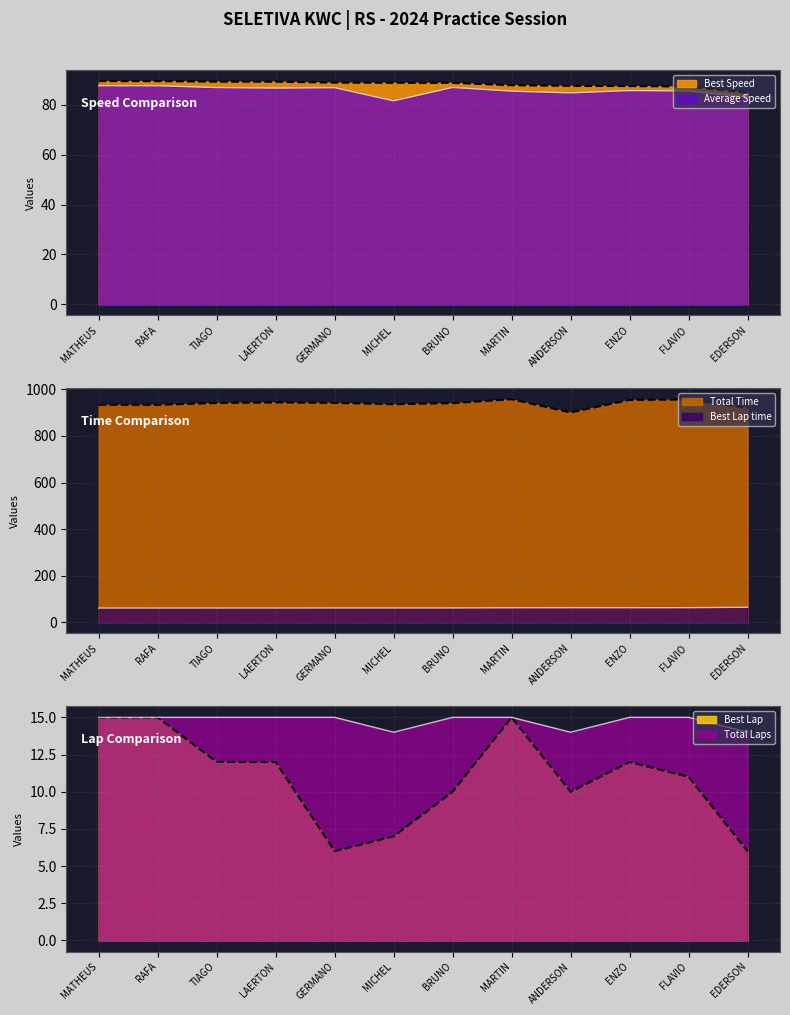

In Best Lap, how many points are higher than both neighbors (excluding endpoints)?

2